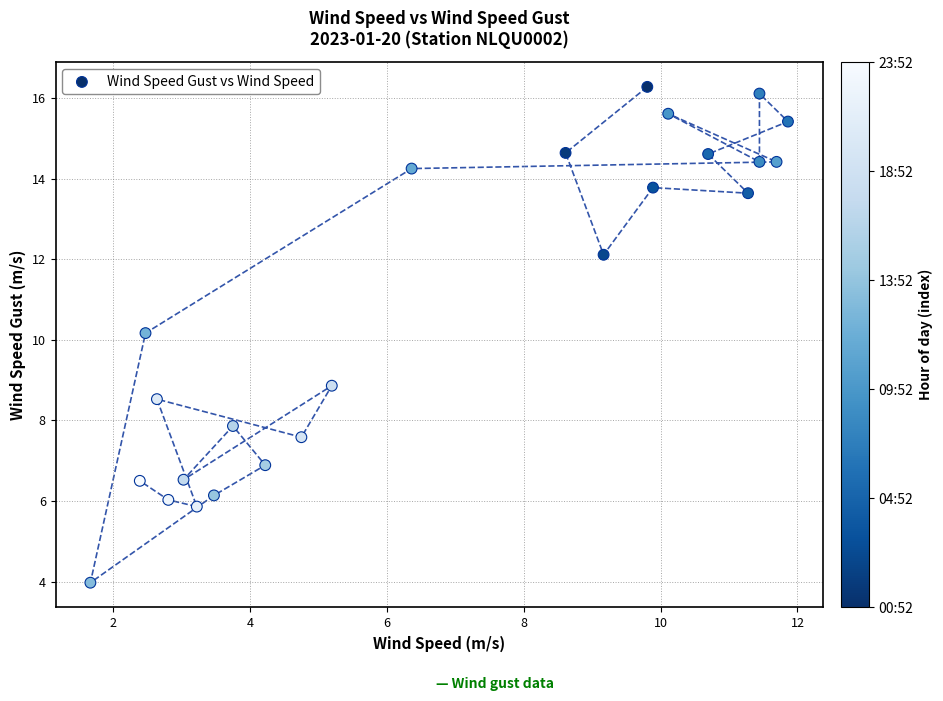

What Y value in the scatter plot is closest to 10?

10.2